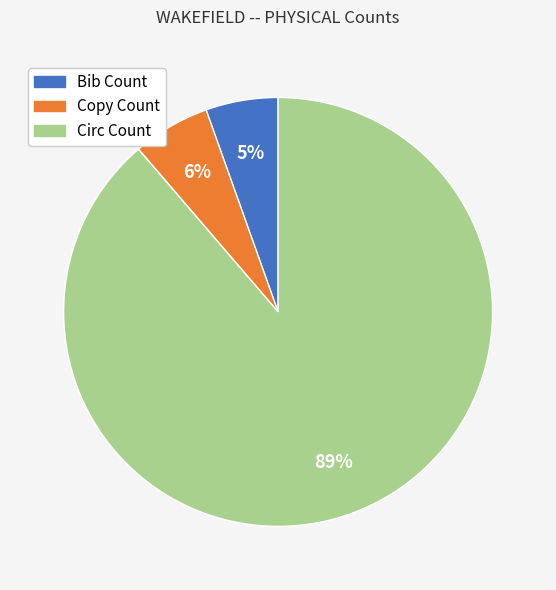

Is Circ Count the majority of the pie?

Yes